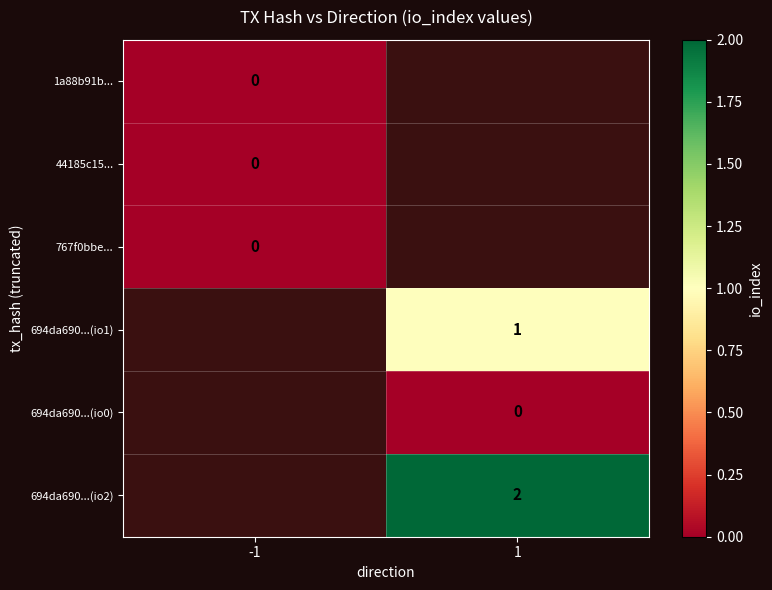

The value of 694da690...(io1) at 1 is 1. True or false?

True